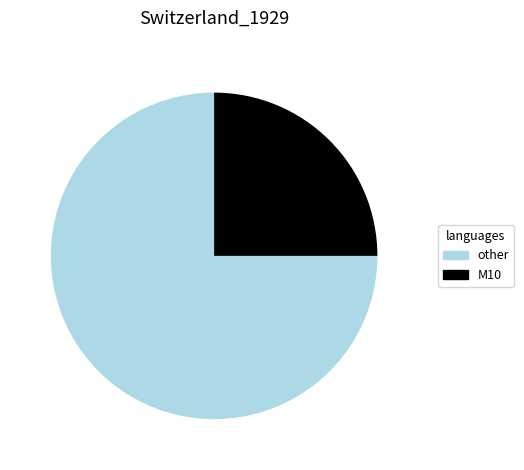

Is there any slice that represents more than half of the pie?

Yes